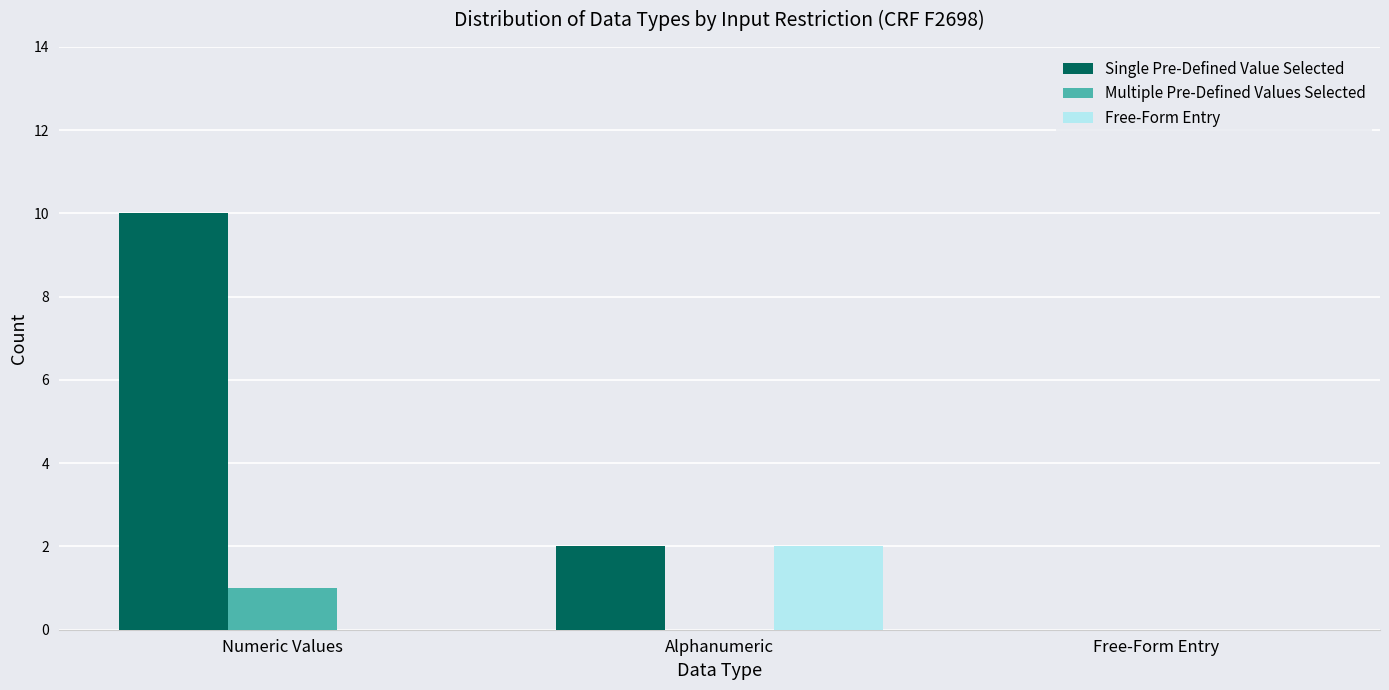

At which category is the sum across all series the highest?

Numeric Values